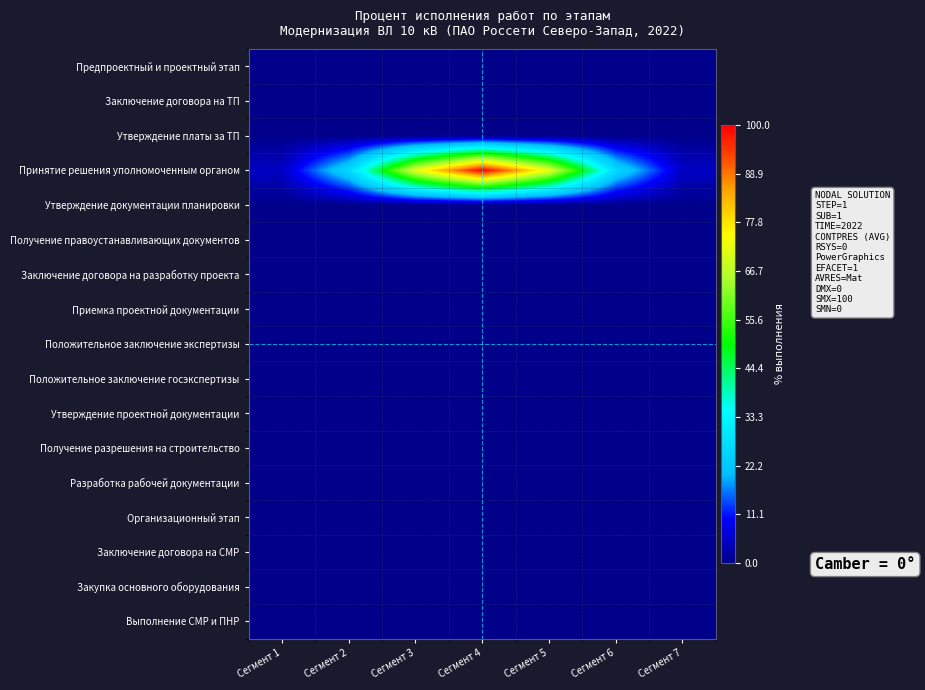

At Сегмент 3, list the series in order from largest to smallest.

Принятие решения уполномоченным органом, Предпроектный и проектный этап, Заключение договора на ТП, Утверждение платы за ТП, Утверждение документации планировки, Получение правоустанавливающих документов, Заключение договора на разработку проекта, Приемка проектной документации, Положительное заключение экспертизы, Положительное заключение госэкспертизы, Утверждение проектной документации, Получение разрешения на строительство, Разработка рабочей документации, Организационный этап, Заключение договора на СМР, Закупка основного оборудования, Выполнение СМР и ПНР